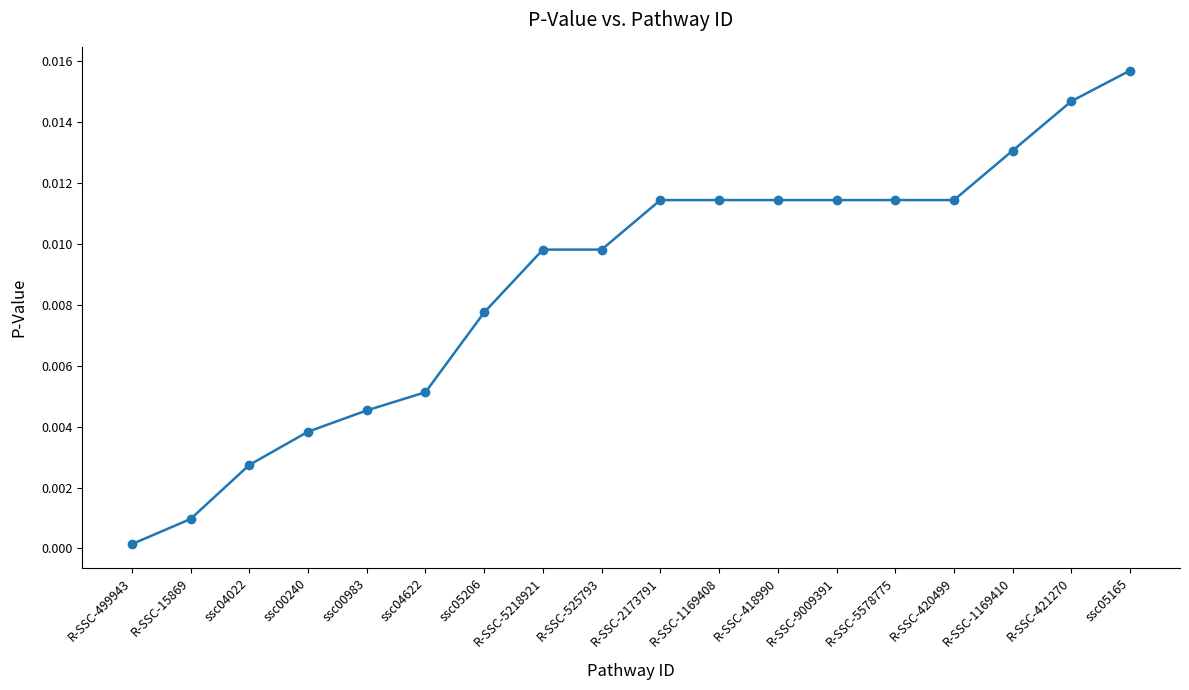

What position from the right is R-SSC-525793?

10